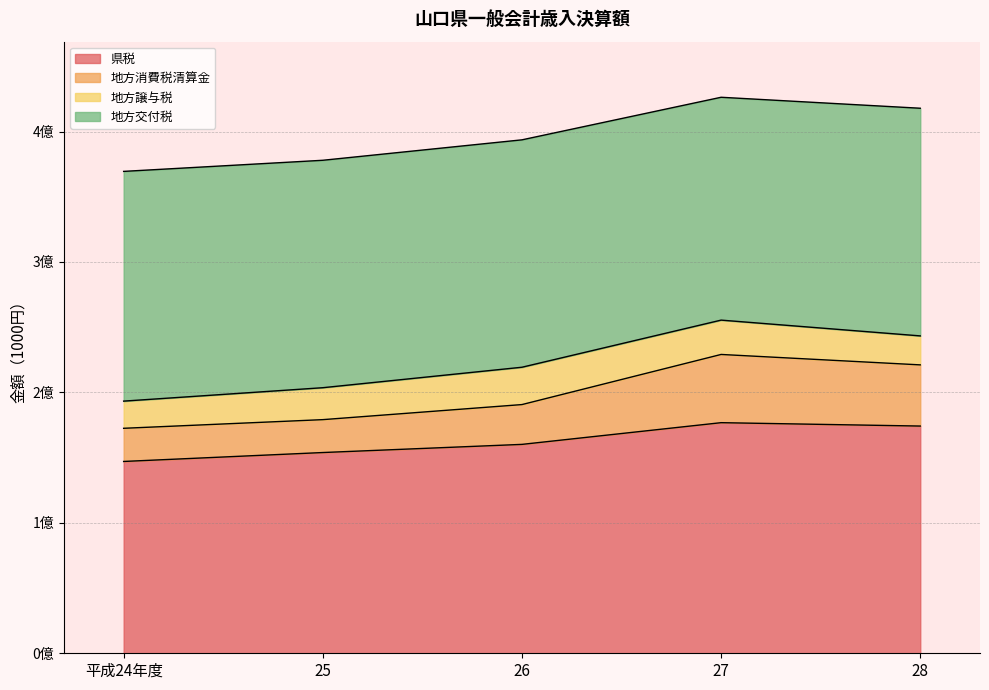

What are all the series names shown in the legend?

県税, 地方消費税清算金, 地方譲与税, 地方交付税